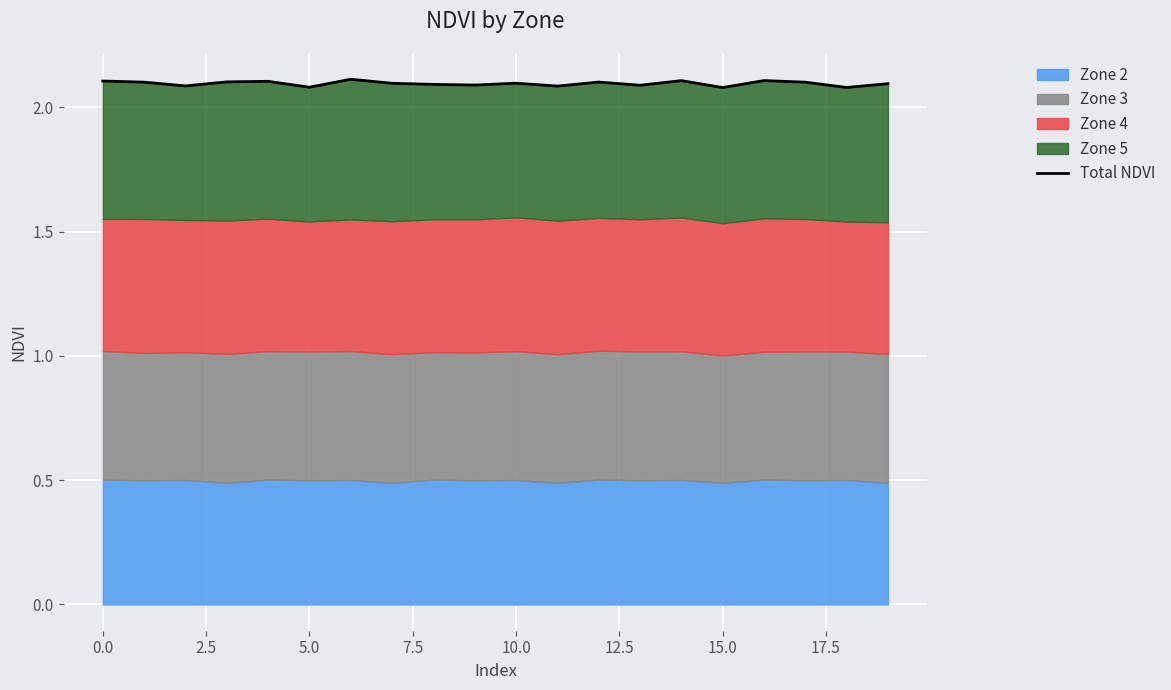

What is the sum of the values at 0.0 and 15.0?

4.2